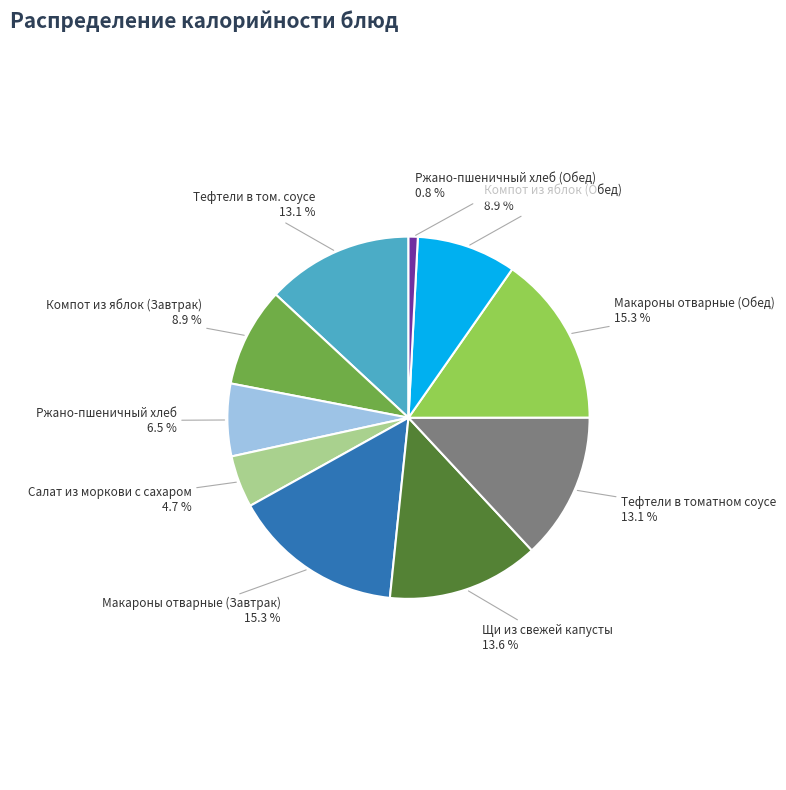

Does any single category account for the majority?

No